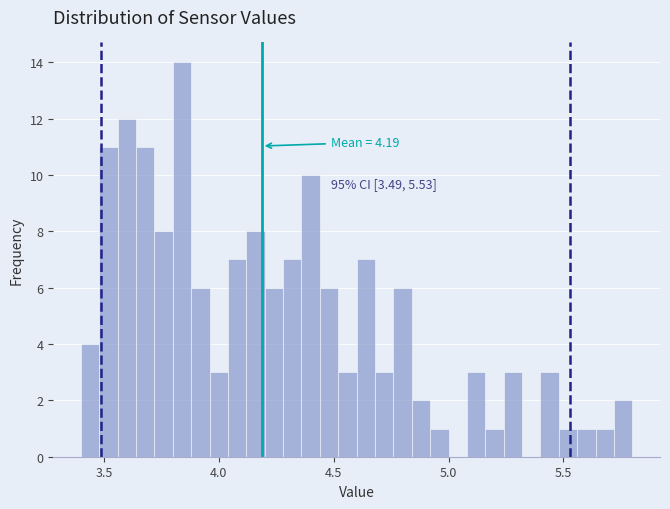

Read against the x-axis, roughly where is the centre of the tallest bar?

3.85